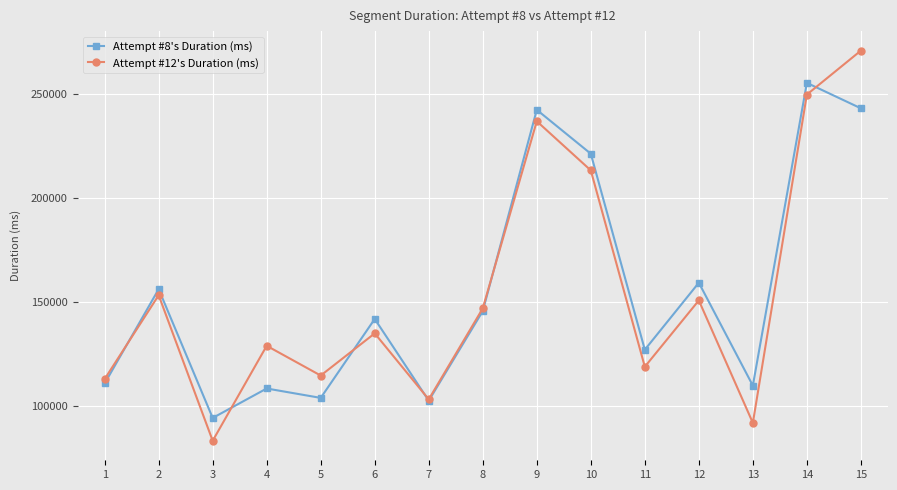

True or false: Attempt #12's Duration (ms) has more than 2 interior local peaks.

True